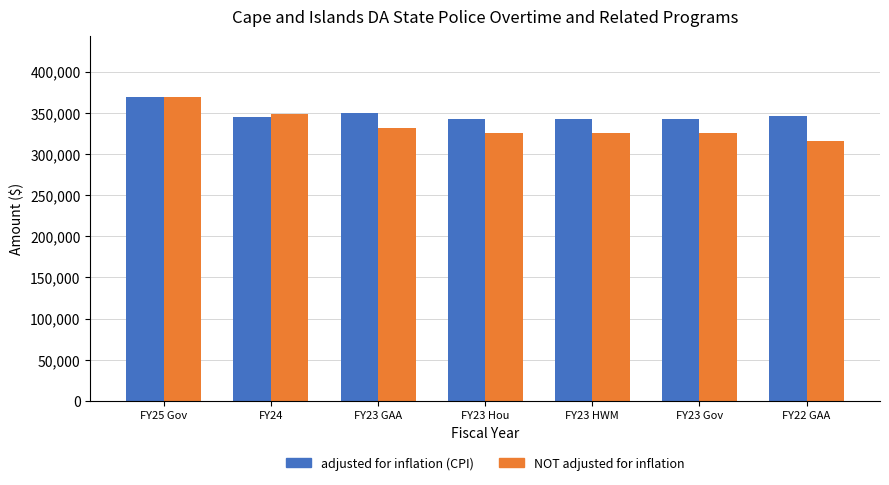

What is the difference between the second highest and minimum values in the NOT adjusted for inflation series?

32363